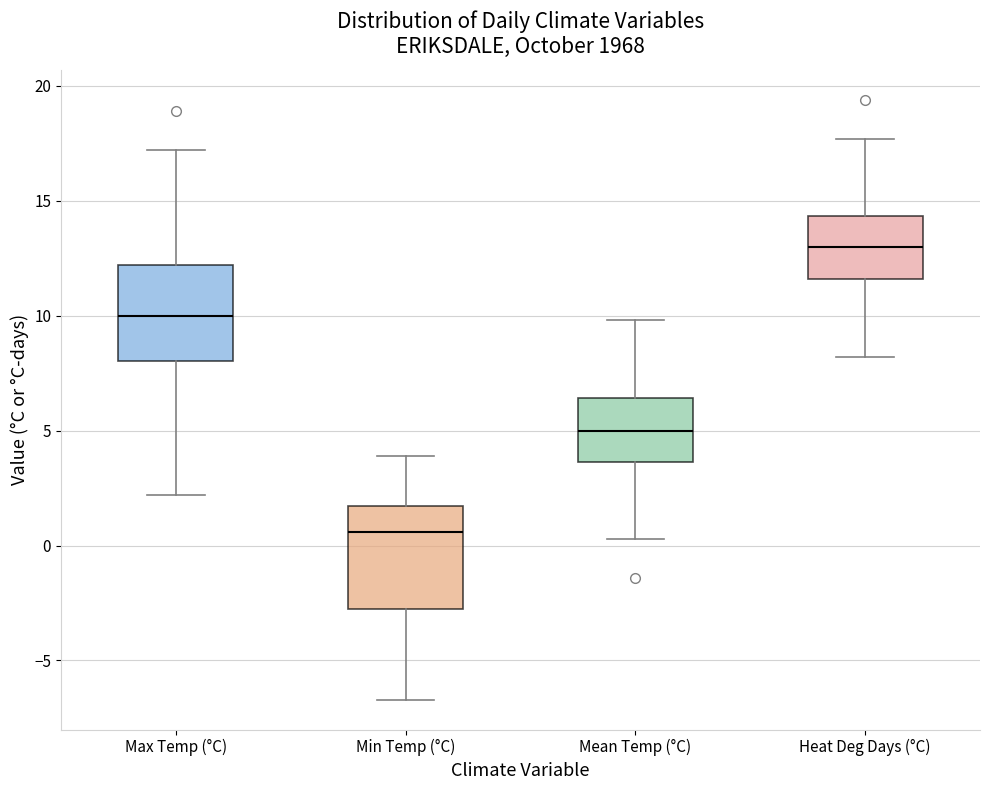

Which box's median line is the lowest?

Min Temp (°C)